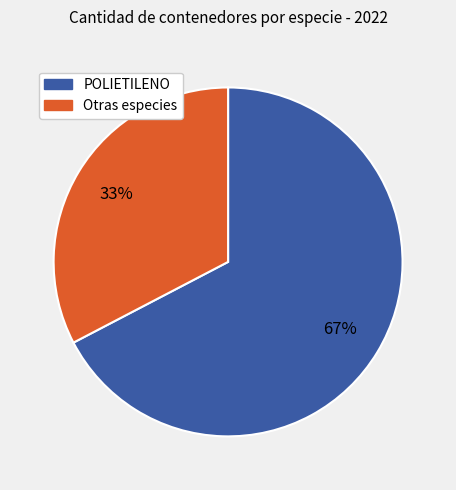

Does any single category account for the majority?

Yes